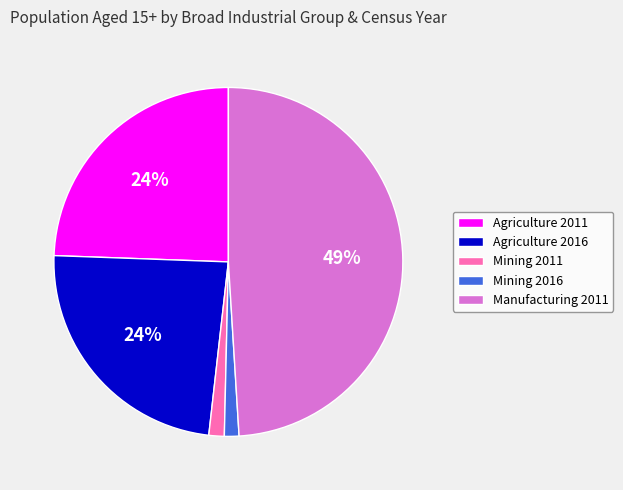

Which category has the biggest portion of the pie?

Manufacturing 2011